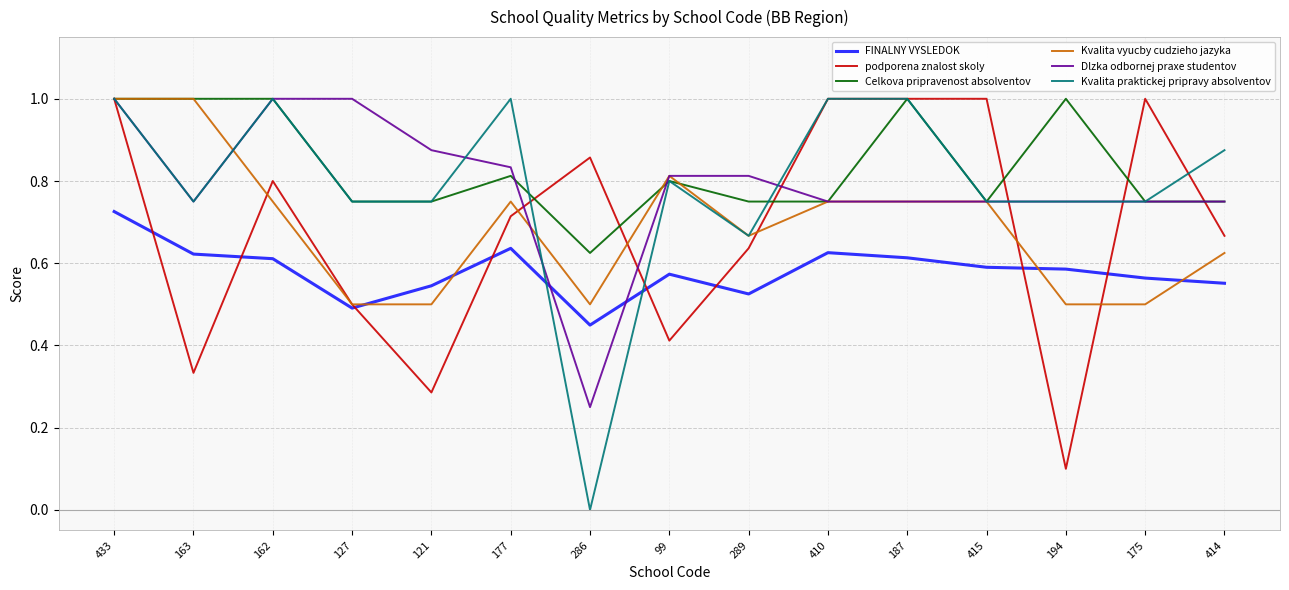

Rank the series at 286 from highest to lowest value.

podporena znalost skoly, Celkova pripravenost absolventov, Kvalita vyucby cudzieho jazyka, FINALNY VYSLEDOK, Dlzka odbornej praxe studentov, Kvalita praktickej pripravy absolventov